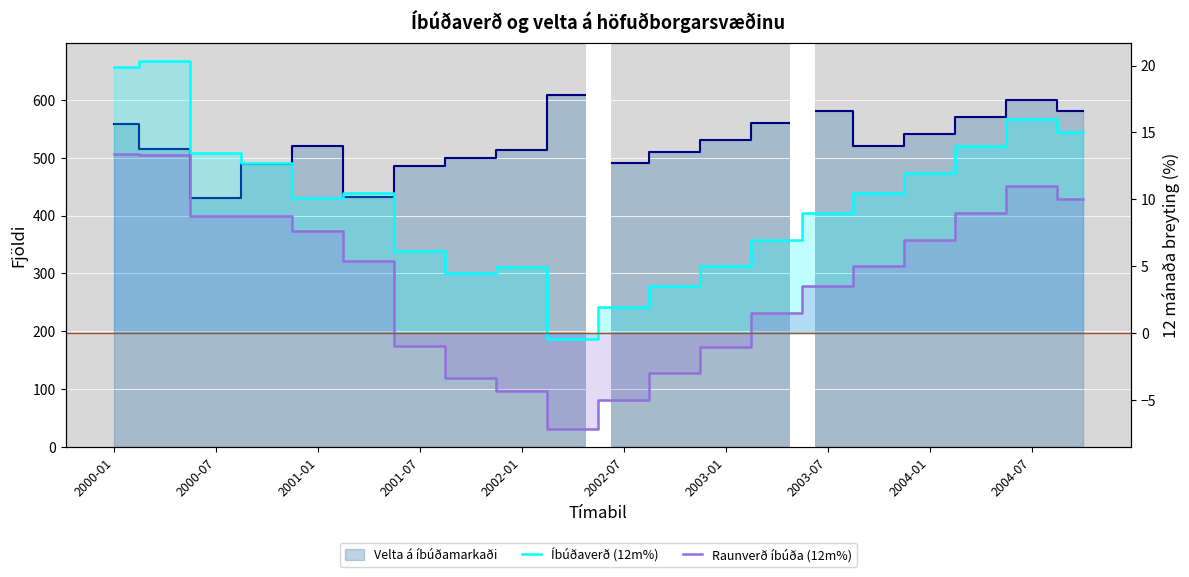

How many values in the Íbúðaverð (12m%) series exceed 10?

11